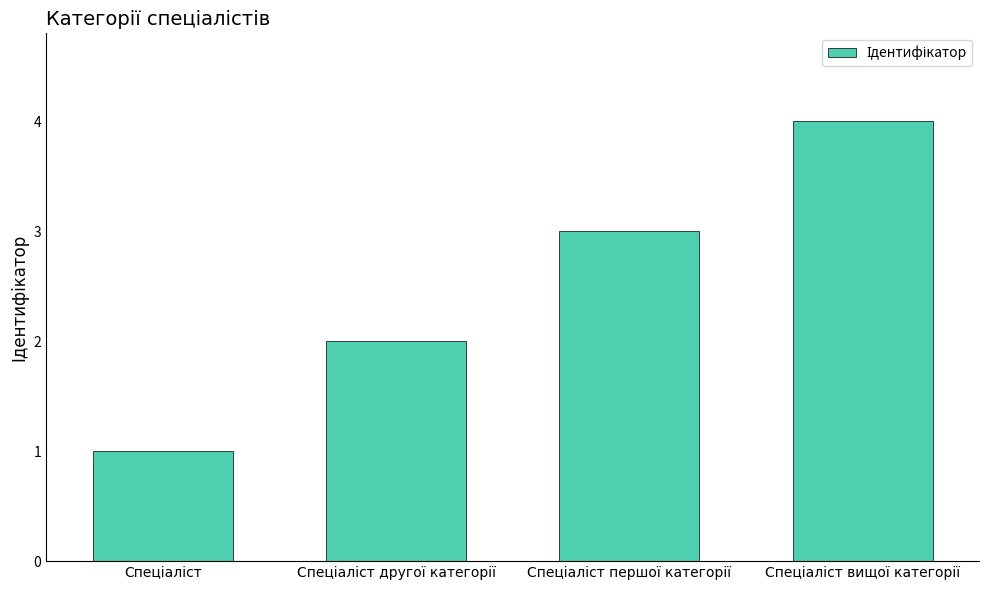

What is the difference between the maximum and minimum values?

3